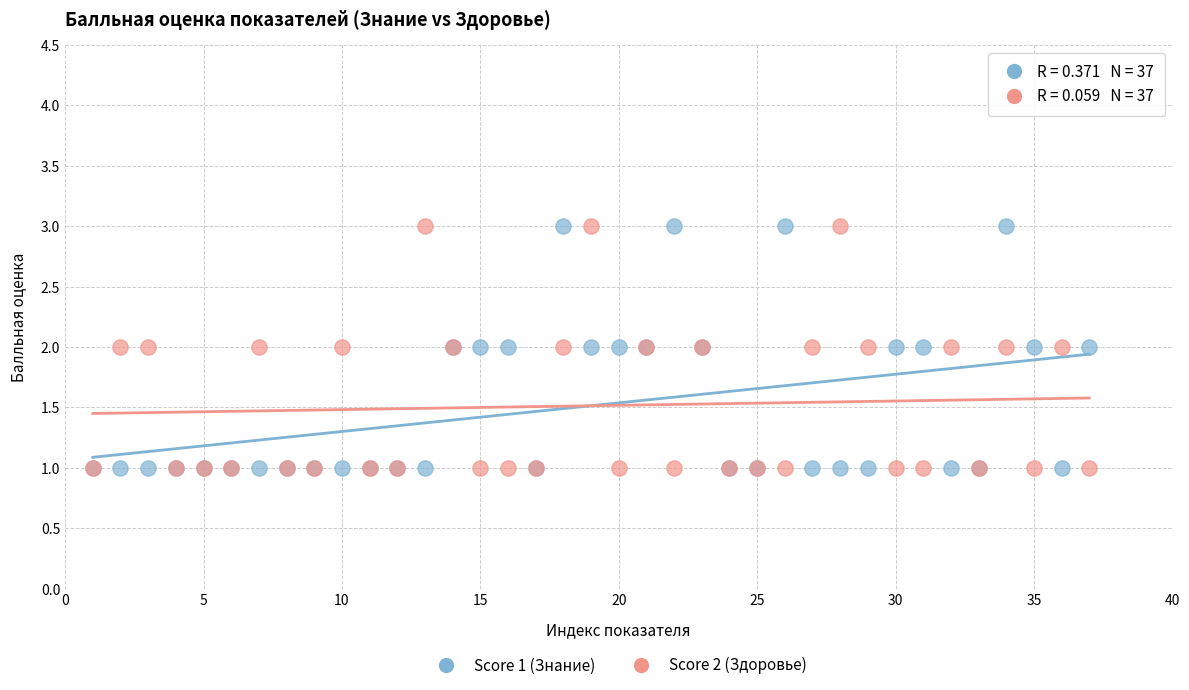

What are all the series names shown in the legend?

Score 1 (Знание), Score 2 (Здоровье)